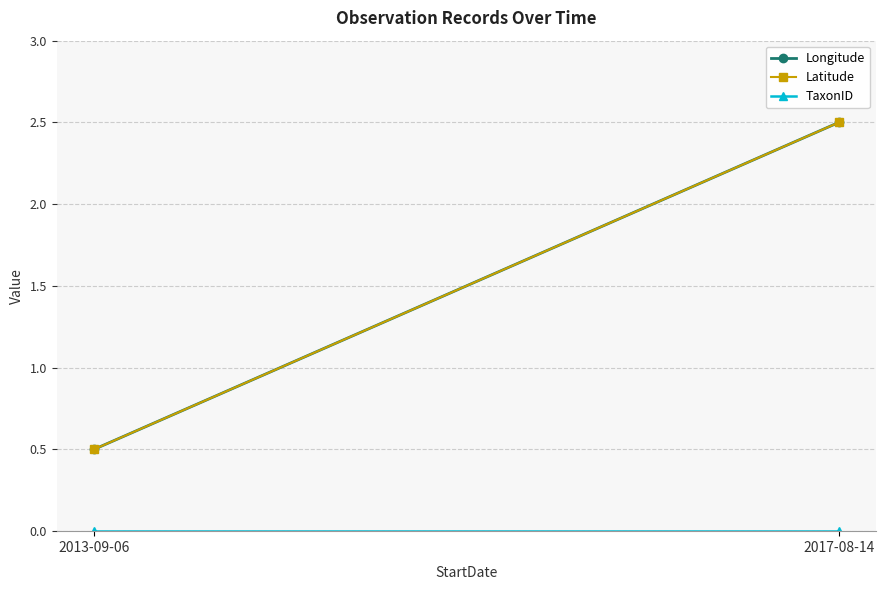

Reading left to right, transcribe all the data shown in this chart.

Longitude: 2013-09-06=0.5	2017-08-14=2.5
Latitude: 2013-09-06=0.5	2017-08-14=2.5
TaxonID: 2013-09-06=0.0	2017-08-14=0.0